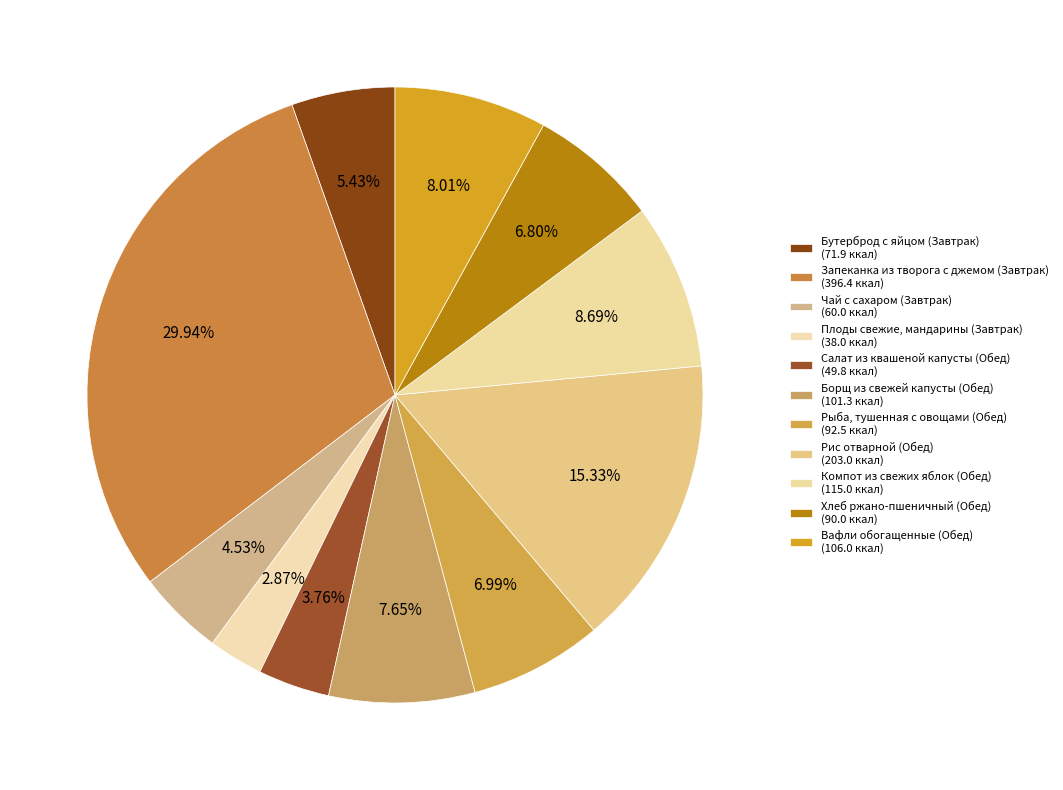

Count the number of slices in the pie.

11